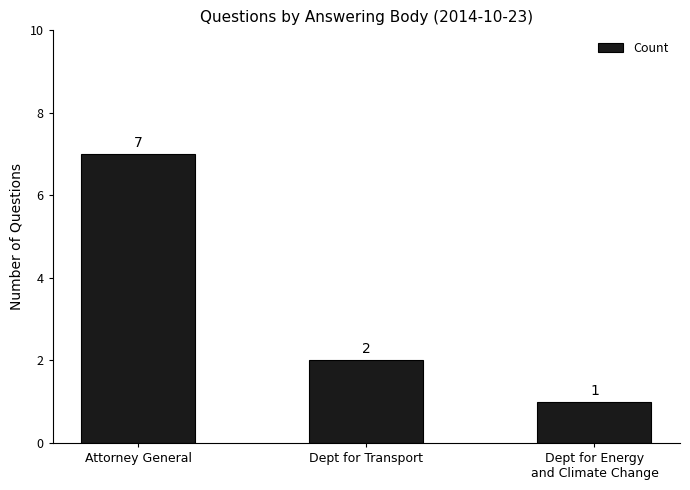

How many bars are there in total?

3